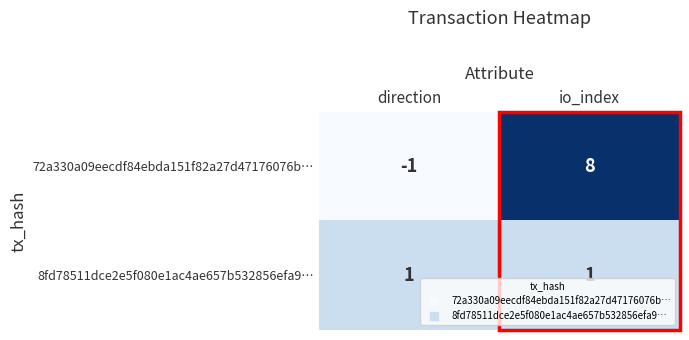

What is the maximum value shown in the chart?

8